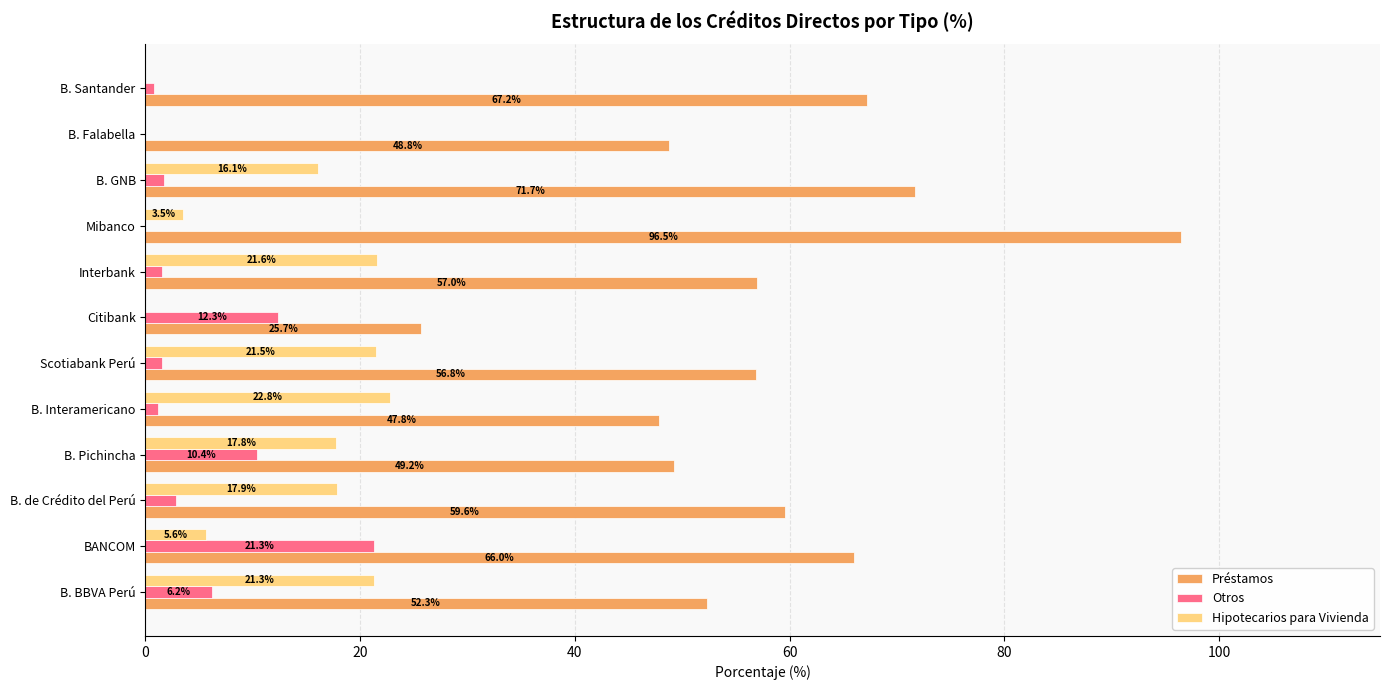

What is the sum of all Hipotecarios para Vivienda values?

148.1